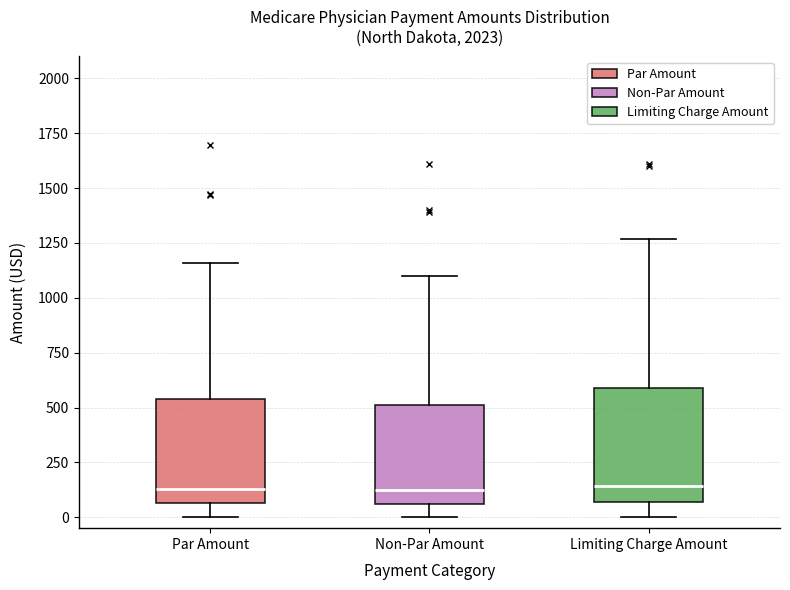

Where is the upper edge of the box for Par Amount on the y-axis? The values are not printed on the chart, so give them approximately, as read against the axis.

550